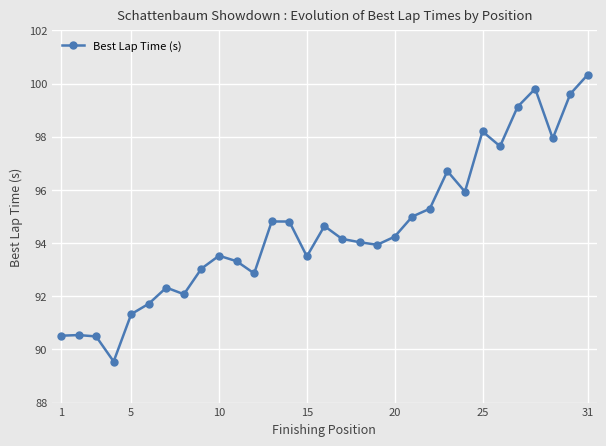

How many data points does each series have?

31